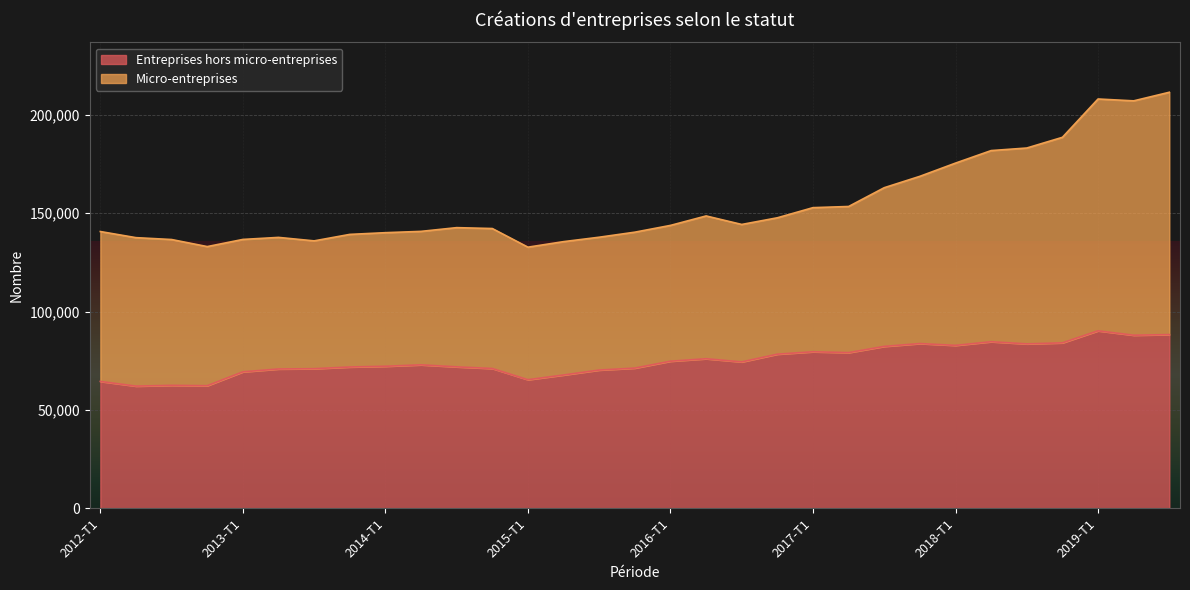

How many data points are less than 72965?

15